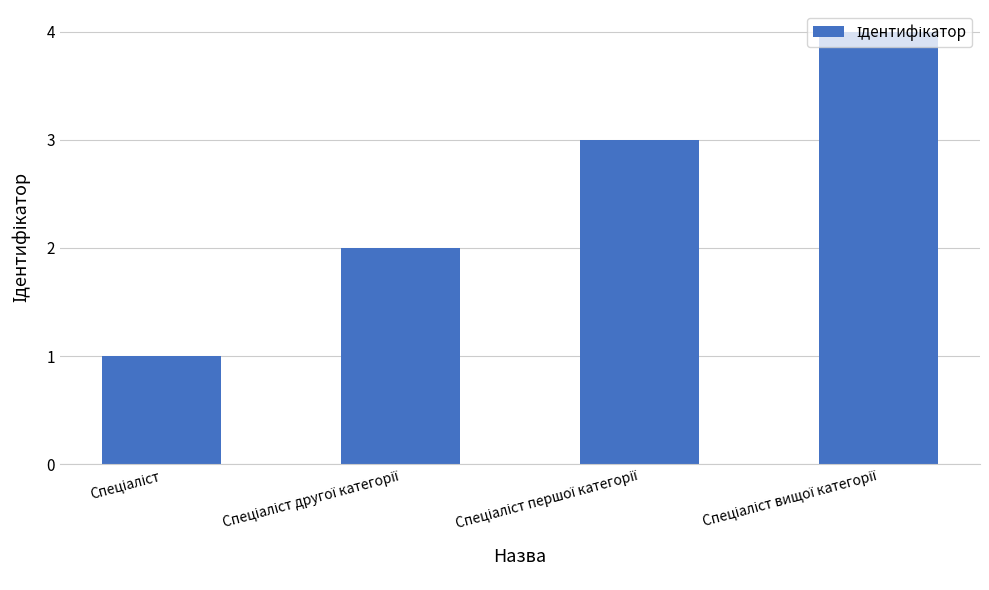

What is the greatest value displayed?

4